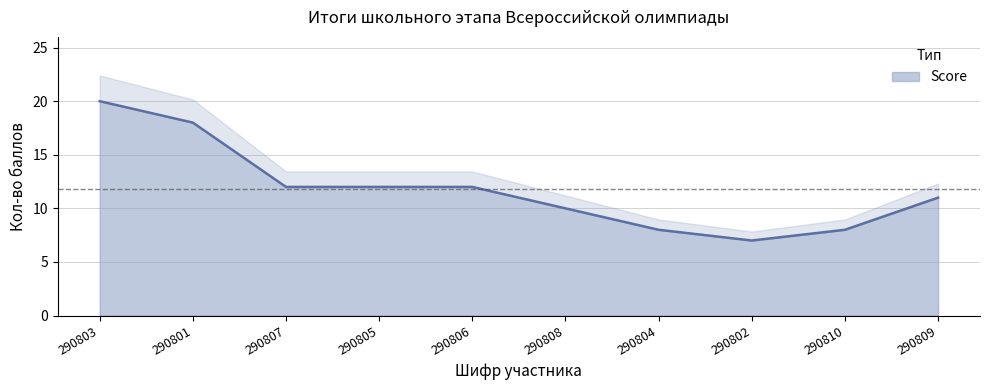

Reading left to right, transcribe all the data shown in this chart.

290803=20	290801=18	290807=12	290805=12	290806=12	290808=10	290804=8	290802=7	290810=8	290809=11